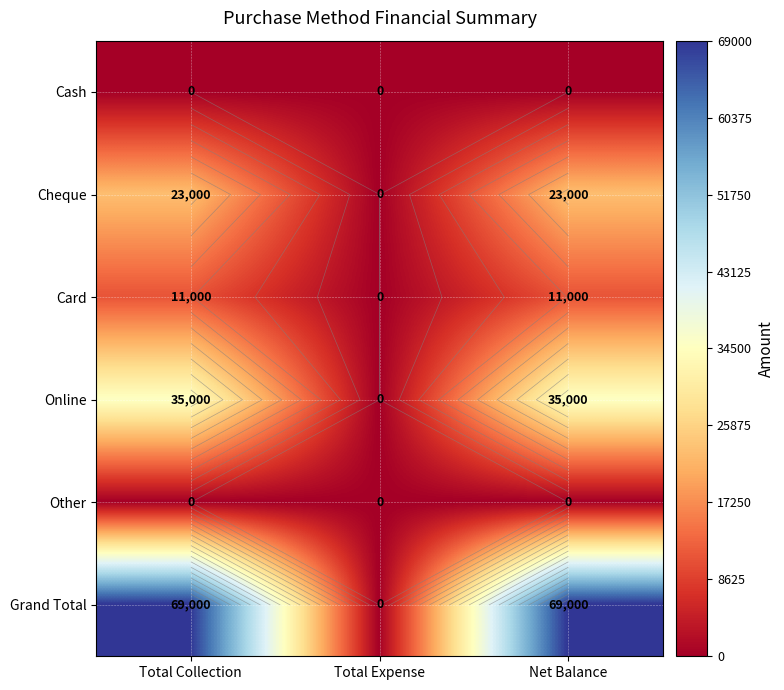

Which series has the largest total across all categories?

Grand Total